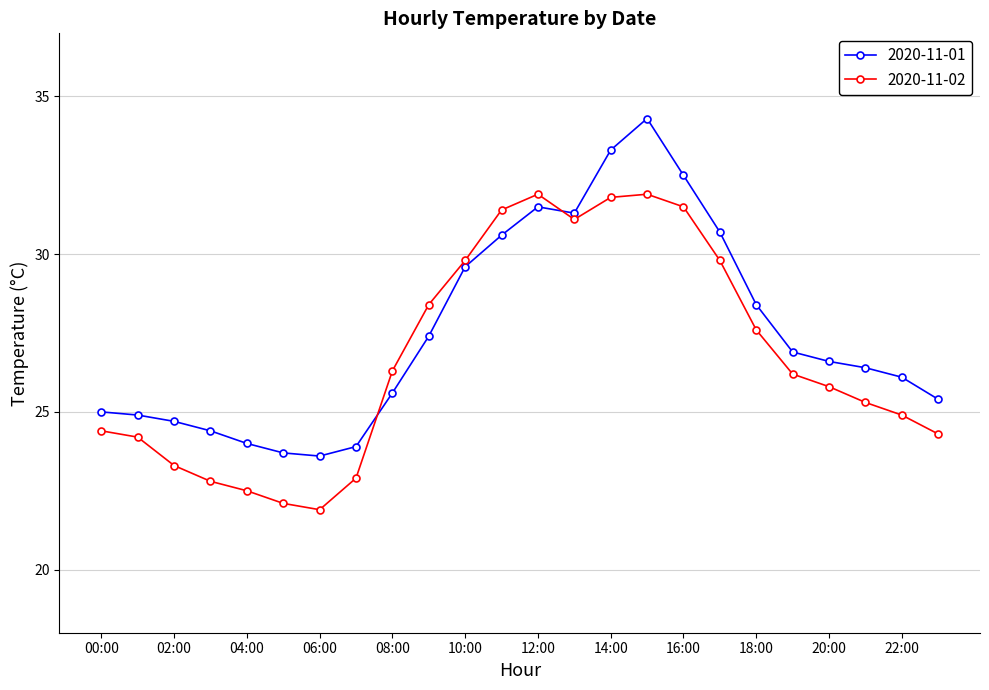

What is the maximum value shown in the chart?

34.3